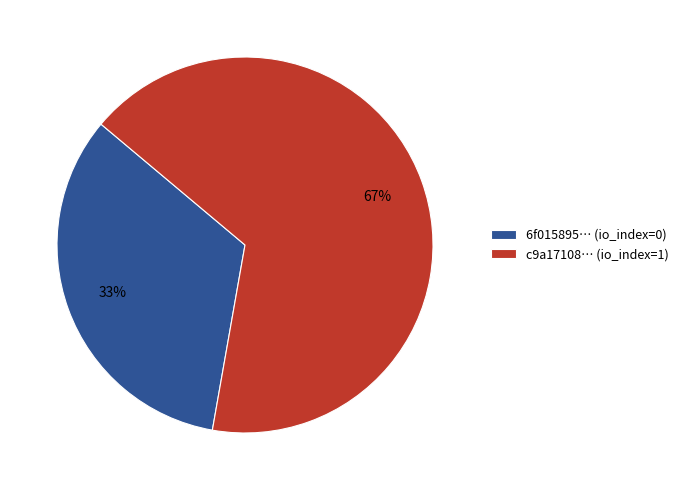

To the nearest percent, what is the average slice percentage?

50%